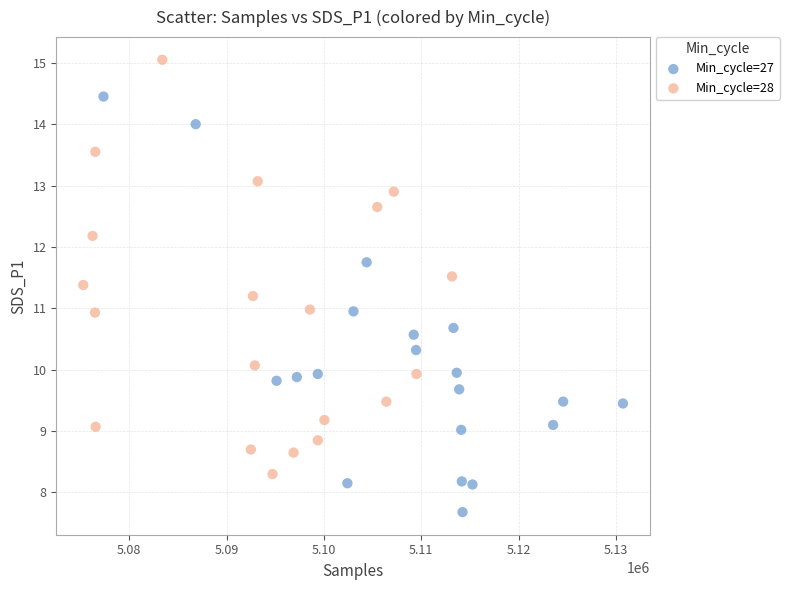

Which series reaches the minimum Y coordinate?

Min_cycle=27